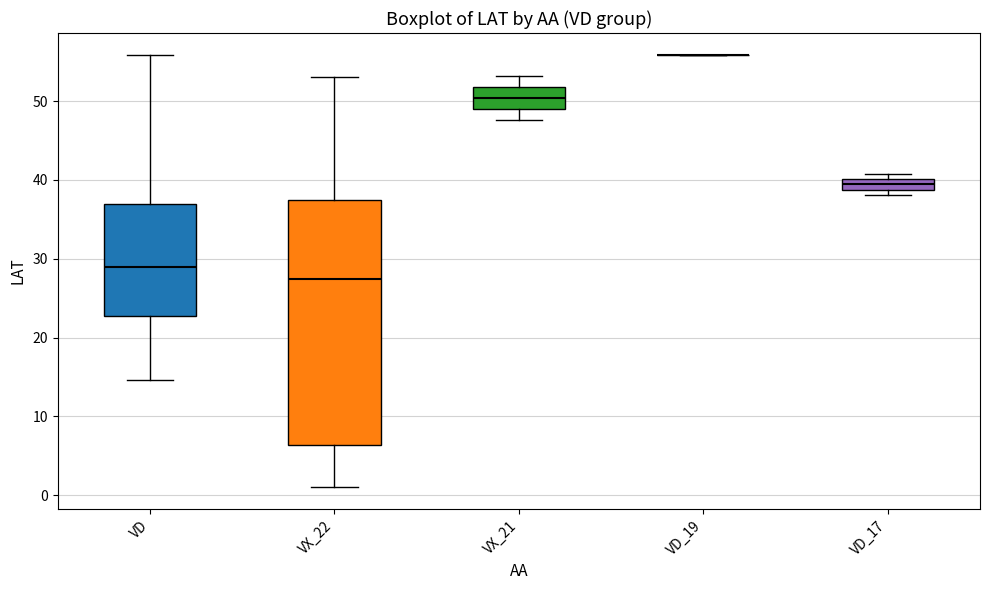

Comparing the boxes themselves (not the whiskers), which one is the tallest?

VX_22